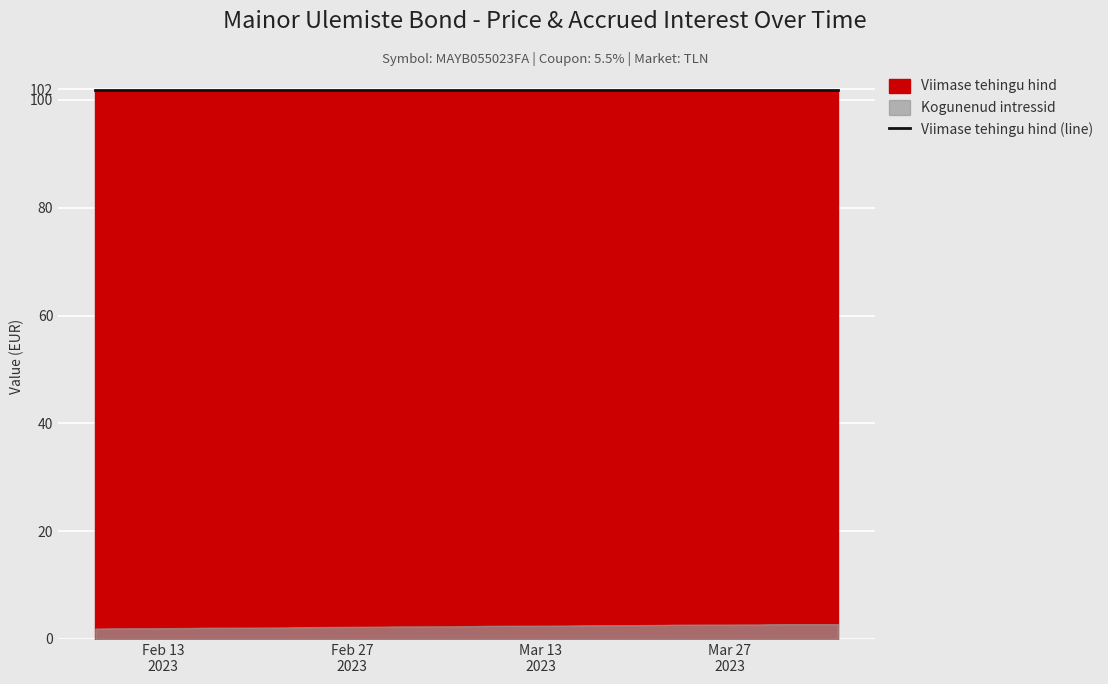

What is the total value across all series at 2023-03-08?

104.3